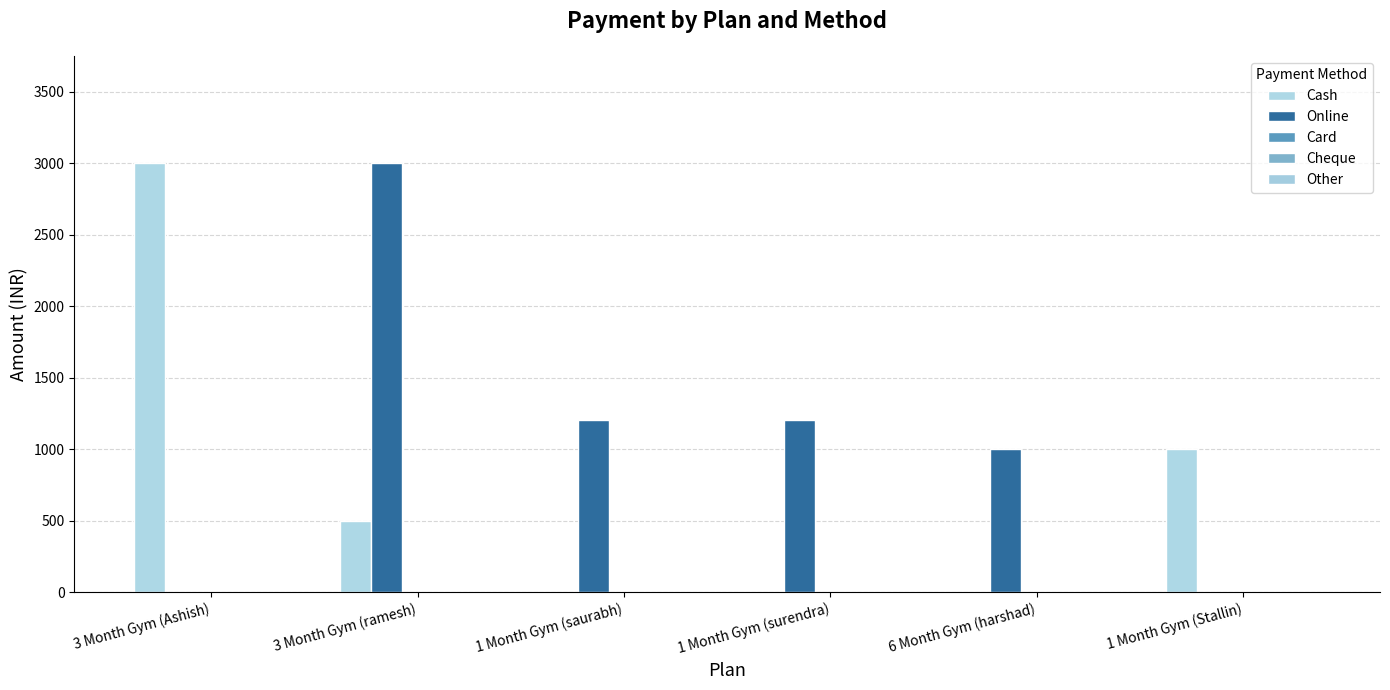

The Cash series shows 0 at 1 Month Gym (surendra). True or false?

True